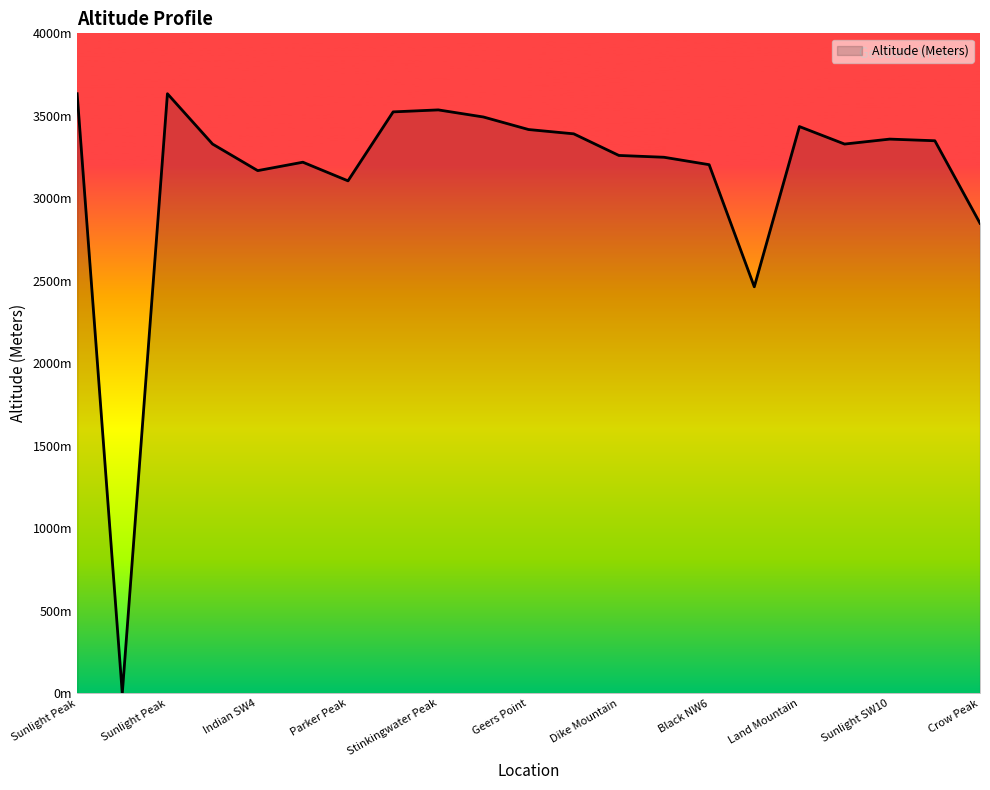

Does the chart display data point markers on the line(s)?

No